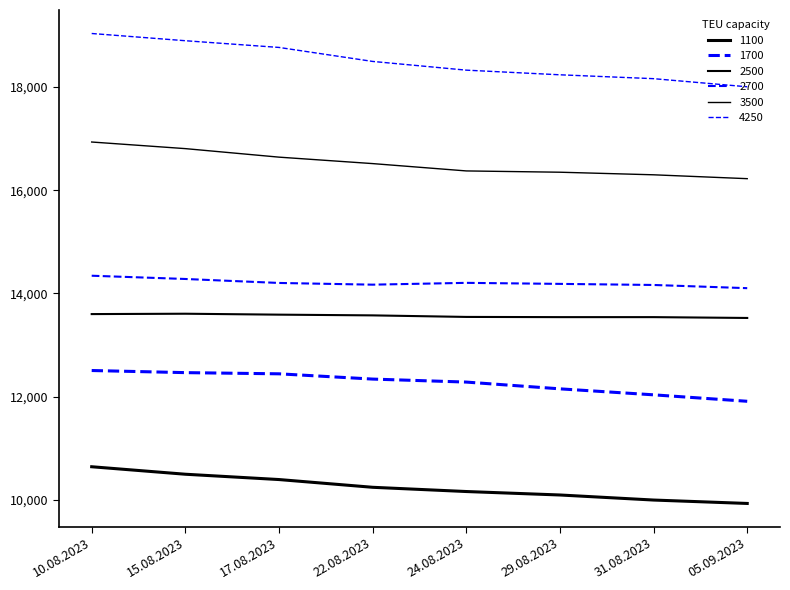

Is it true that 3500 equals 16805 at 15.08.2023?

True